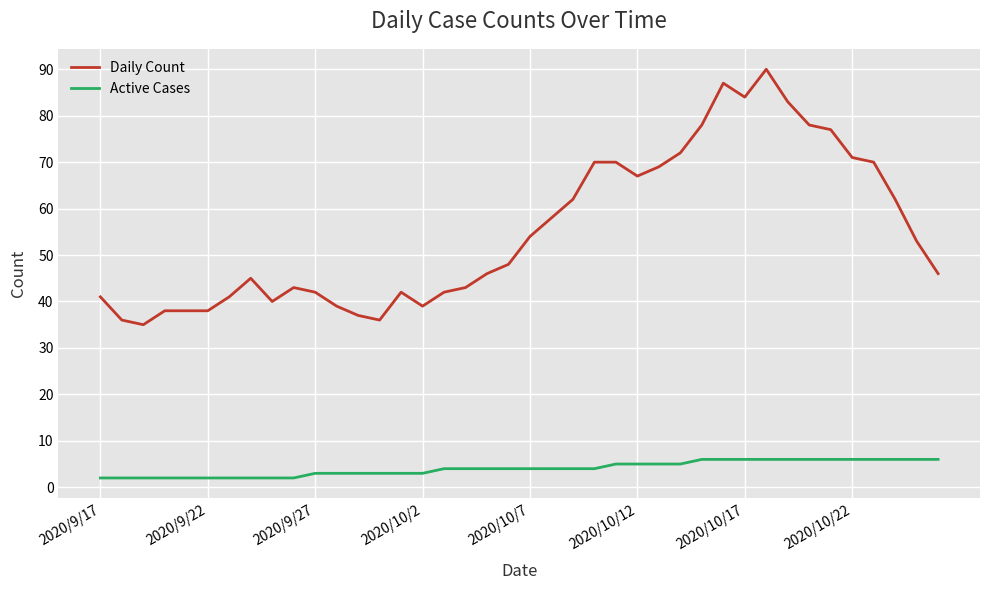

What are all the series names shown in the legend?

Daily Count, Active Cases